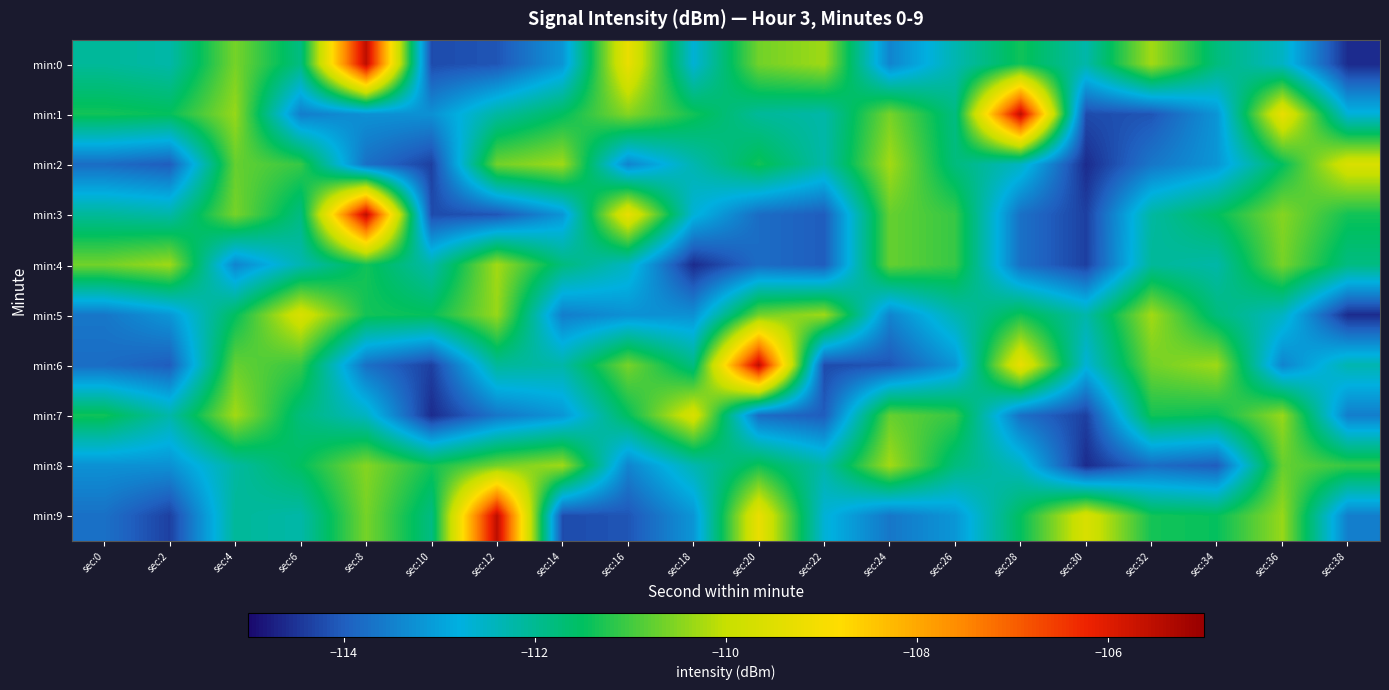

Reading left to right, transcribe all the data shown in this chart.

min:0: sec:0=-112.1	sec:2=-112.2	sec:4=-110.6	sec:6=-111.8	sec:8=-105.5	sec:10=-114.2	sec:12=-114.1	sec:14=-113.2	sec:16=-109.3	sec:18=-112.7	sec:20=-110.6	sec:22=-110.3	sec:24=-113.4	sec:26=-112.3	sec:28=-111.4	sec:30=-112.2	sec:32=-110.3	sec:34=-111.8	sec:36=-112.5	sec:38=-114.6
min:1: sec:0=-111.4	sec:2=-111.5	sec:4=-110.4	sec:6=-113.5	sec:8=-113.2	sec:10=-113.3	sec:12=-112.2	sec:14=-111.5	sec:16=-110.5	sec:18=-111.4	sec:20=-112.1	sec:22=-112.2	sec:24=-110.6	sec:26=-111.8	sec:28=-105.5	sec:30=-114.2	sec:32=-114.1	sec:34=-113.2	sec:36=-109.3	sec:38=-112.7
min:2: sec:0=-113.8	sec:2=-114.0	sec:4=-110.7	sec:6=-111.1	sec:8=-113.7	sec:10=-114.4	sec:12=-110.6	sec:14=-110.3	sec:16=-113.4	sec:18=-112.3	sec:20=-111.4	sec:22=-112.2	sec:24=-110.3	sec:26=-111.8	sec:28=-112.5	sec:30=-114.6	sec:32=-113.6	sec:34=-113.2	sec:36=-111.5	sec:38=-109.6
min:3: sec:0=-112.1	sec:2=-112.2	sec:4=-110.6	sec:6=-111.8	sec:8=-105.5	sec:10=-114.2	sec:12=-114.1	sec:14=-113.2	sec:16=-109.3	sec:18=-112.7	sec:20=-113.8	sec:22=-114.0	sec:24=-110.7	sec:26=-111.1	sec:28=-113.7	sec:30=-114.4	sec:32=-112.2	sec:34=-111.5	sec:36=-110.5	sec:38=-111.4
min:4: sec:0=-110.6	sec:2=-110.3	sec:4=-113.4	sec:6=-112.3	sec:8=-111.4	sec:10=-112.2	sec:12=-110.3	sec:14=-111.8	sec:16=-112.5	sec:18=-114.6	sec:20=-113.8	sec:22=-114.0	sec:24=-110.7	sec:26=-111.1	sec:28=-113.7	sec:30=-114.4	sec:32=-112.1	sec:34=-112.2	sec:36=-110.6	sec:38=-111.8
min:5: sec:0=-113.6	sec:2=-113.2	sec:4=-111.5	sec:6=-109.6	sec:8=-111.4	sec:10=-111.5	sec:12=-110.4	sec:14=-113.5	sec:16=-113.2	sec:18=-113.3	sec:20=-110.6	sec:22=-110.3	sec:24=-113.4	sec:26=-112.3	sec:28=-111.4	sec:30=-112.2	sec:32=-110.3	sec:34=-111.8	sec:36=-112.5	sec:38=-114.6
min:6: sec:0=-113.8	sec:2=-114.0	sec:4=-110.7	sec:6=-111.1	sec:8=-113.7	sec:10=-114.4	sec:12=-112.1	sec:14=-112.2	sec:16=-110.6	sec:18=-111.8	sec:20=-105.5	sec:22=-114.2	sec:24=-114.1	sec:26=-113.2	sec:28=-109.3	sec:30=-112.7	sec:32=-110.6	sec:34=-110.3	sec:36=-113.4	sec:38=-112.3
min:7: sec:0=-111.4	sec:2=-112.2	sec:4=-110.3	sec:6=-111.8	sec:8=-112.5	sec:10=-114.6	sec:12=-113.6	sec:14=-113.2	sec:16=-111.5	sec:18=-109.6	sec:20=-113.8	sec:22=-114.0	sec:24=-110.7	sec:26=-111.1	sec:28=-113.7	sec:30=-114.4	sec:32=-111.4	sec:34=-111.5	sec:36=-110.4	sec:38=-113.5
min:8: sec:0=-113.2	sec:2=-113.3	sec:4=-112.2	sec:6=-111.5	sec:8=-110.5	sec:10=-111.4	sec:12=-110.6	sec:14=-110.3	sec:16=-113.4	sec:18=-112.3	sec:20=-111.4	sec:22=-112.2	sec:24=-110.3	sec:26=-111.8	sec:28=-112.5	sec:30=-114.6	sec:32=-113.8	sec:34=-114.0	sec:36=-110.7	sec:38=-111.1
min:9: sec:0=-113.7	sec:2=-114.4	sec:4=-112.1	sec:6=-112.2	sec:8=-110.6	sec:10=-111.8	sec:12=-105.5	sec:14=-114.2	sec:16=-114.1	sec:18=-113.2	sec:20=-109.3	sec:22=-112.7	sec:24=-113.6	sec:26=-113.2	sec:28=-111.5	sec:30=-109.6	sec:32=-111.4	sec:34=-111.5	sec:36=-110.4	sec:38=-113.5